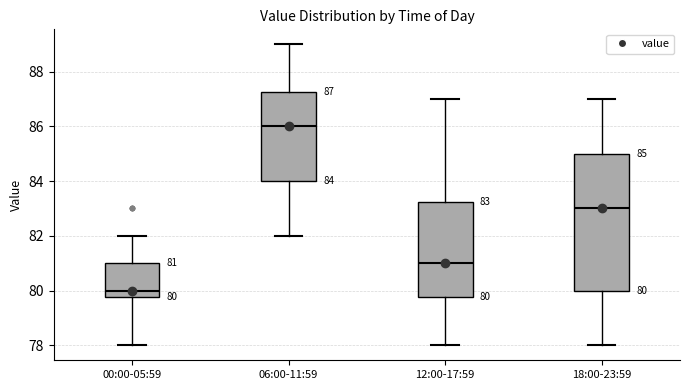

Which box has the highest median line?

06:00-11:59